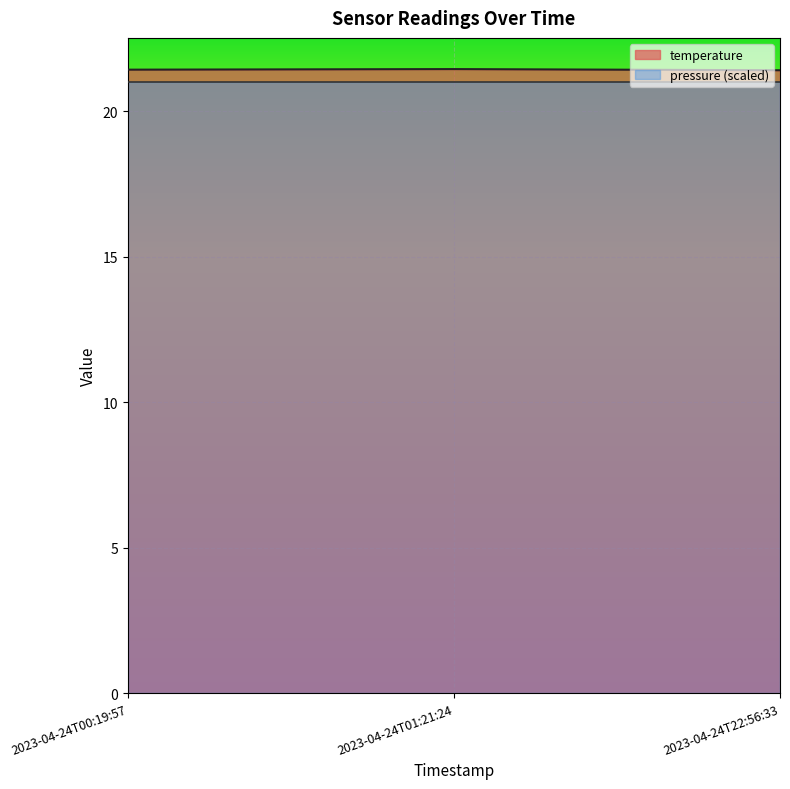

What is the average value?

21.4